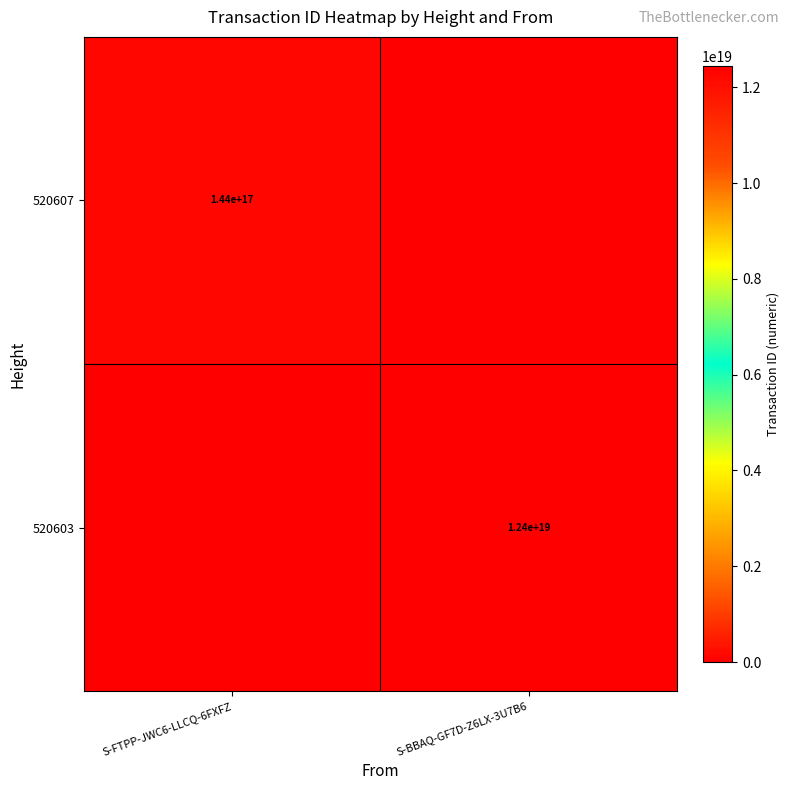

How many data points does each series have?

2